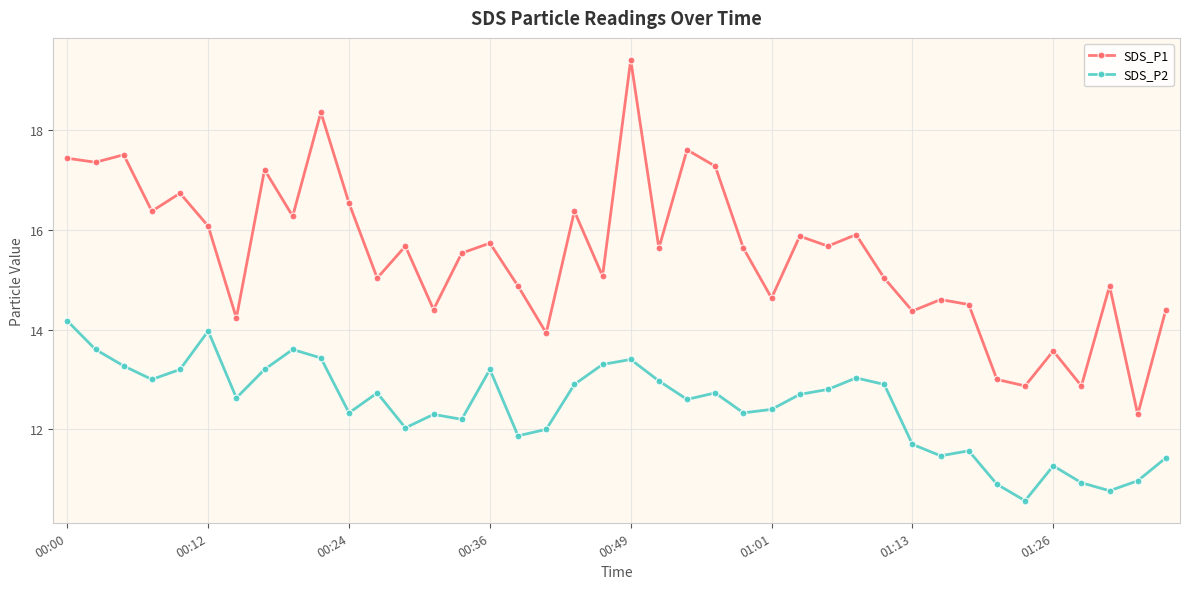

Rank the series by their average value, from lowest to highest.

SDS_P2, SDS_P1